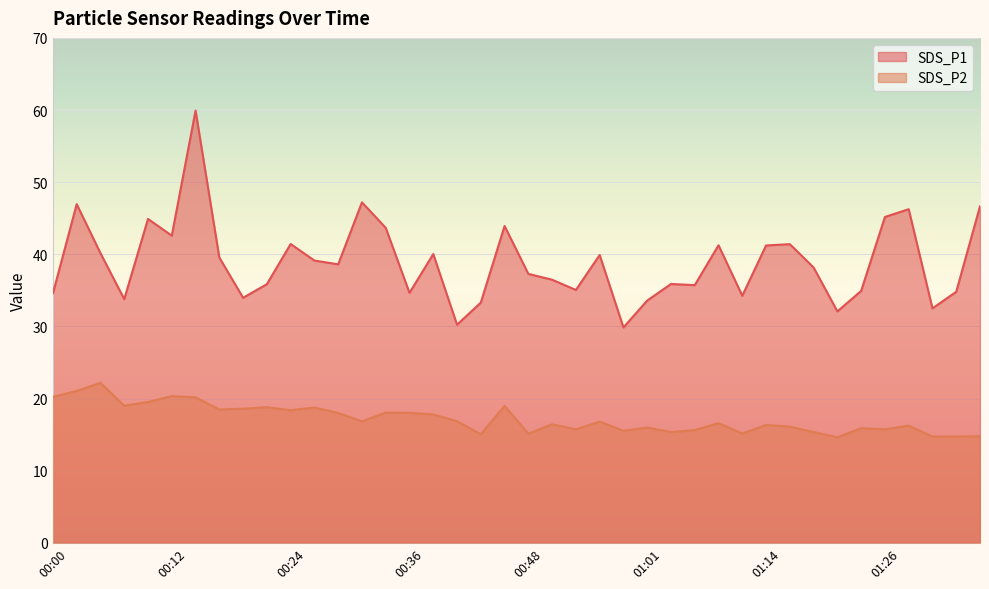

What is the difference between the second highest and second lowest values in the SDS_P2 series?

6.3